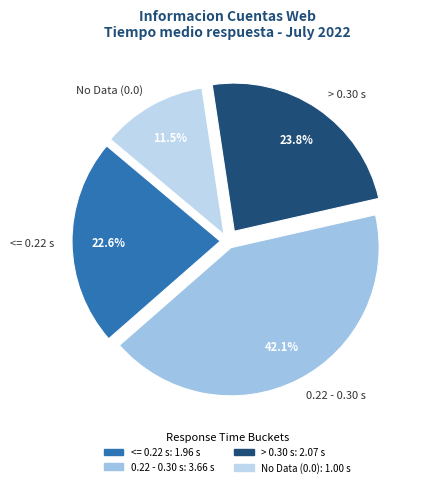

Rank the categories by value from highest to lowest.

0.22 - 0.30 s, > 0.30 s, <= 0.22 s, No Data (0.0)